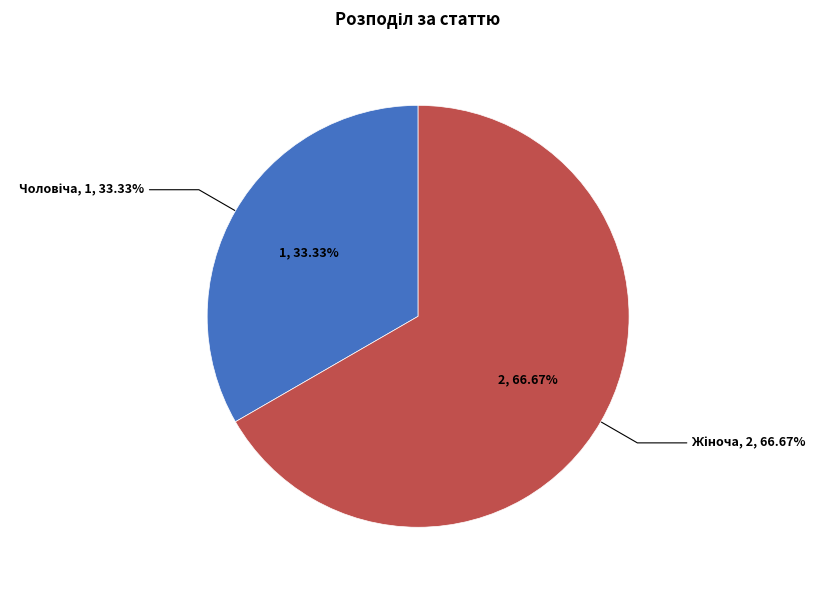

Which slice represents more than half of the pie?

Жіноча